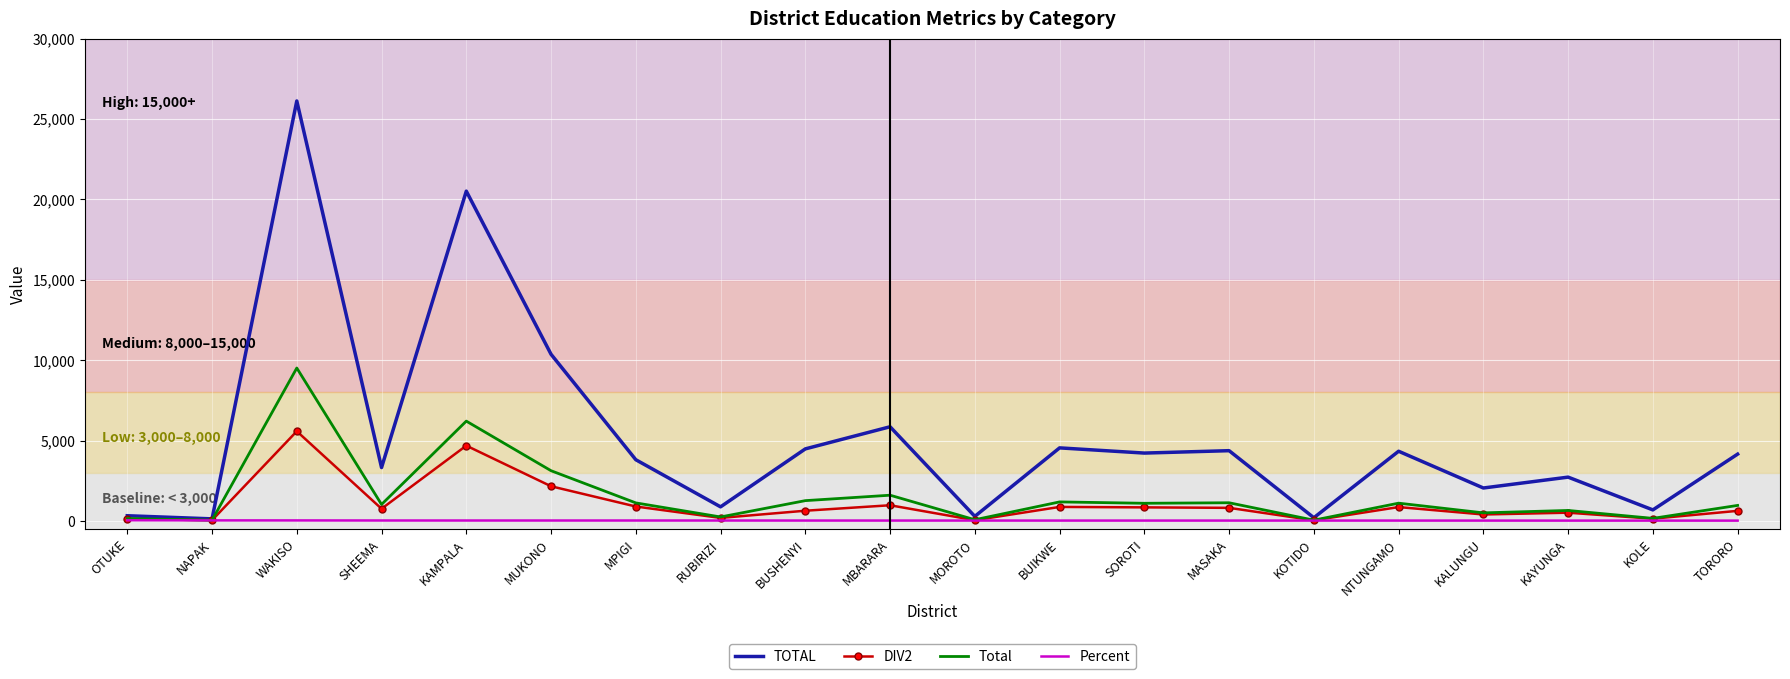

What is the label of the 1st point from the right?

TORORO